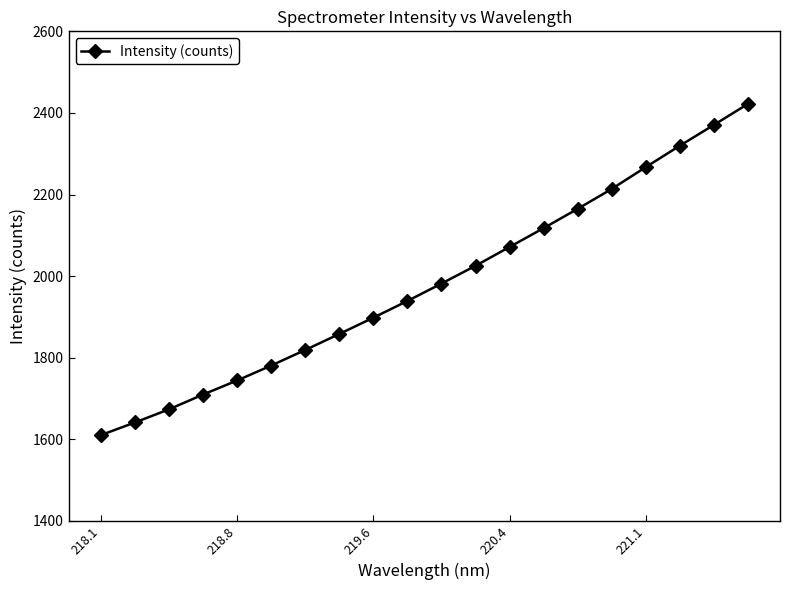

What is the difference between the maximum and second lowest values?

780.2